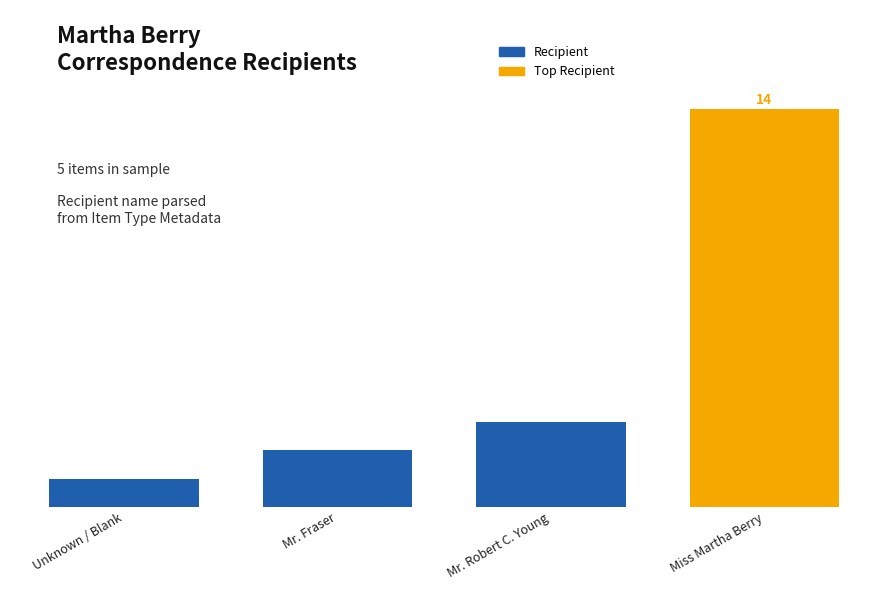

What is the difference between the values at Mr. Robert C. Young and Unknown / Blank?

2